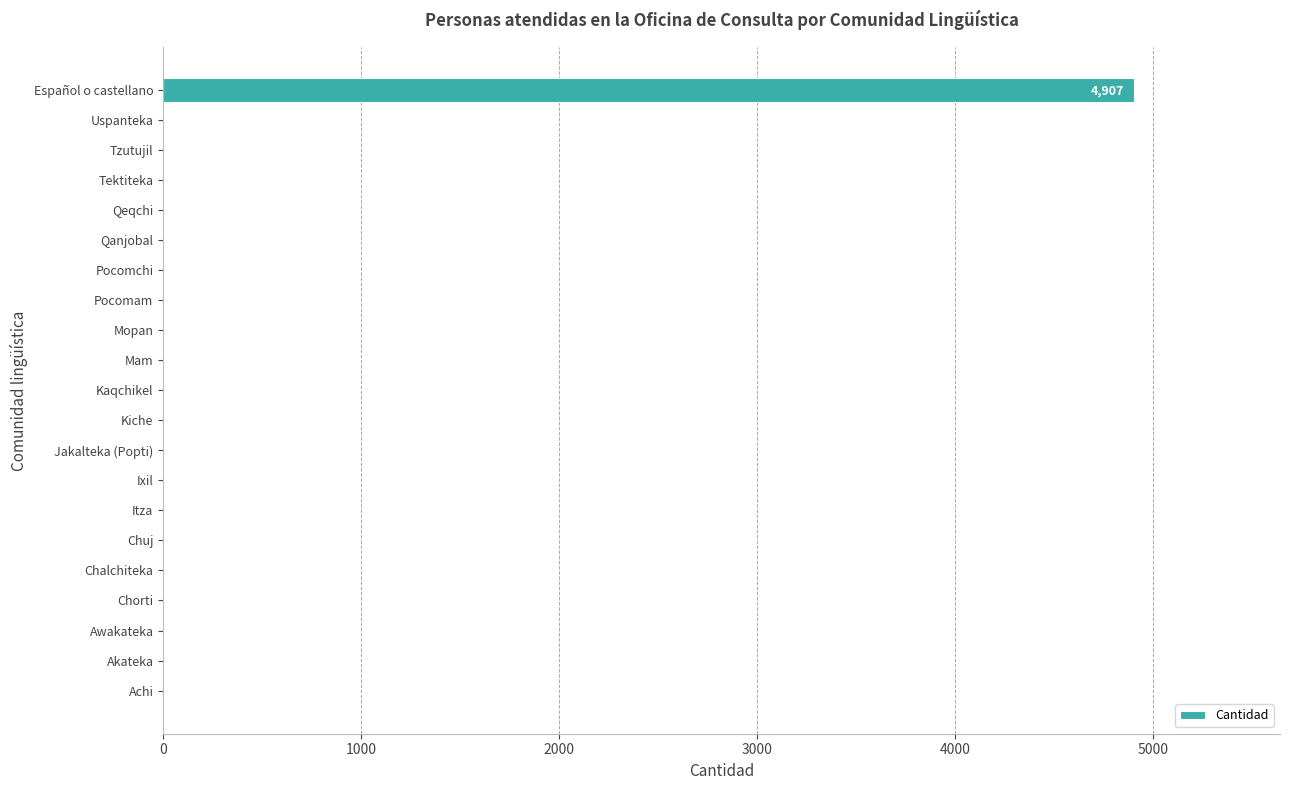

What is the maximum value shown in the chart?

4907